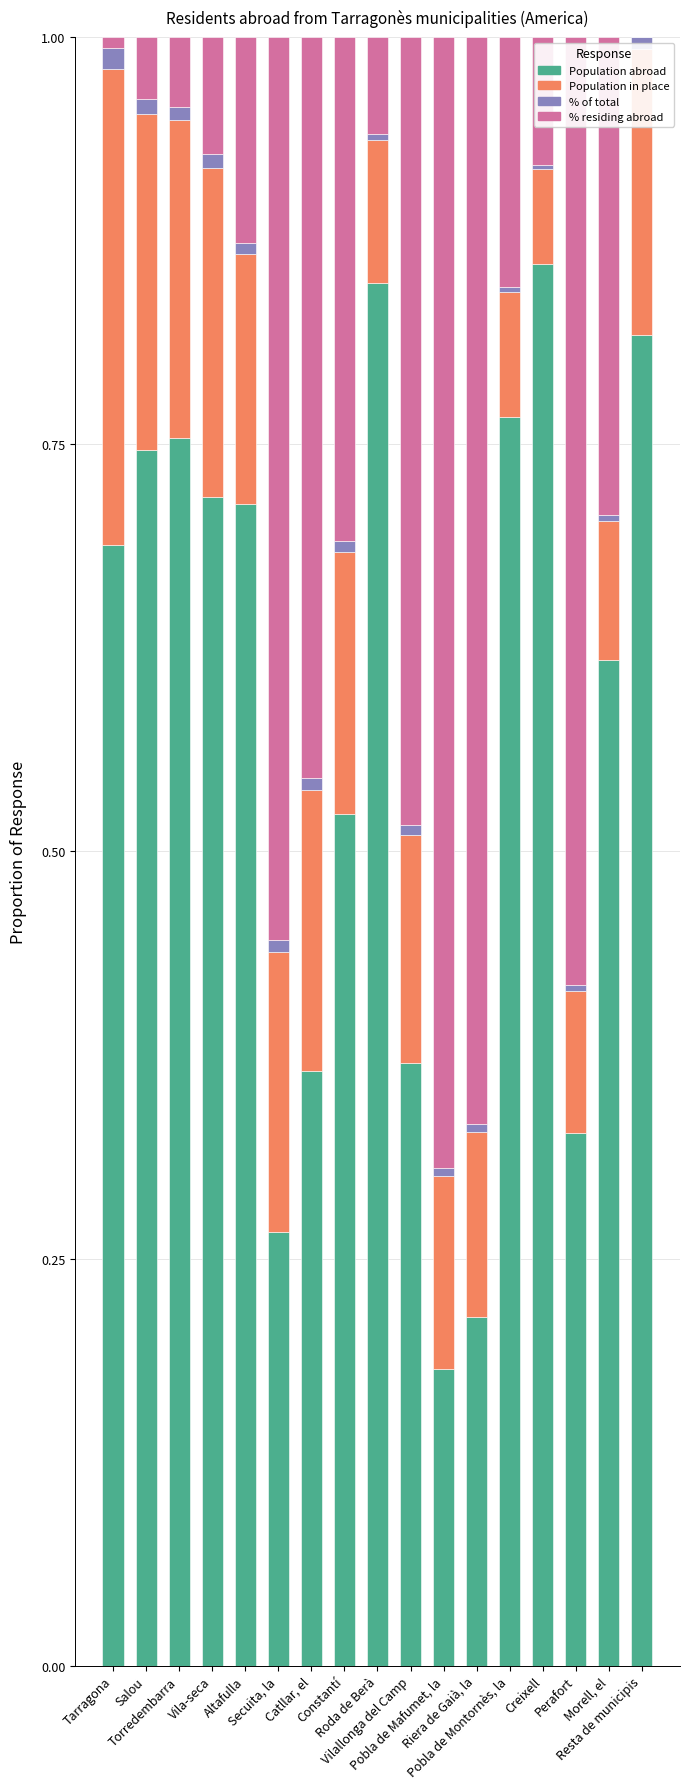

The % of total (col_3) series shows 0.0 at Pobla de Mafumet, la. True or false?

False